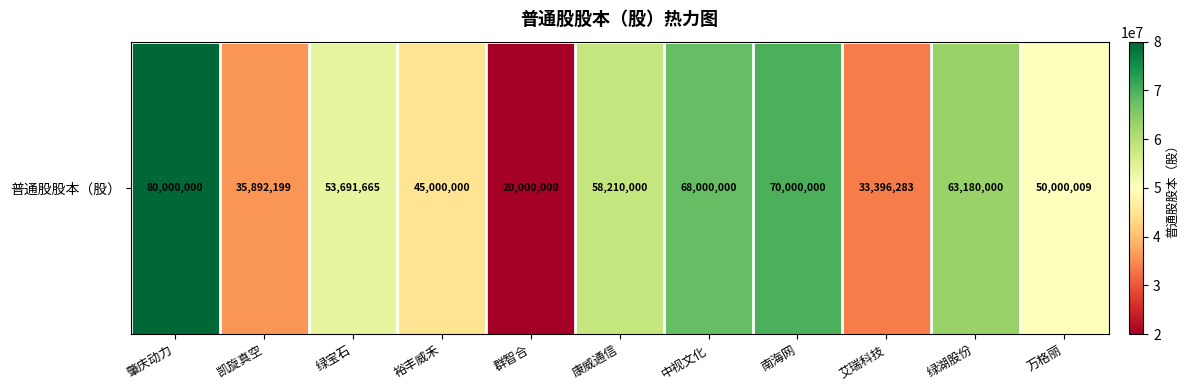

Which has a higher value, 凯旋真空 or 康威通信?

康威通信